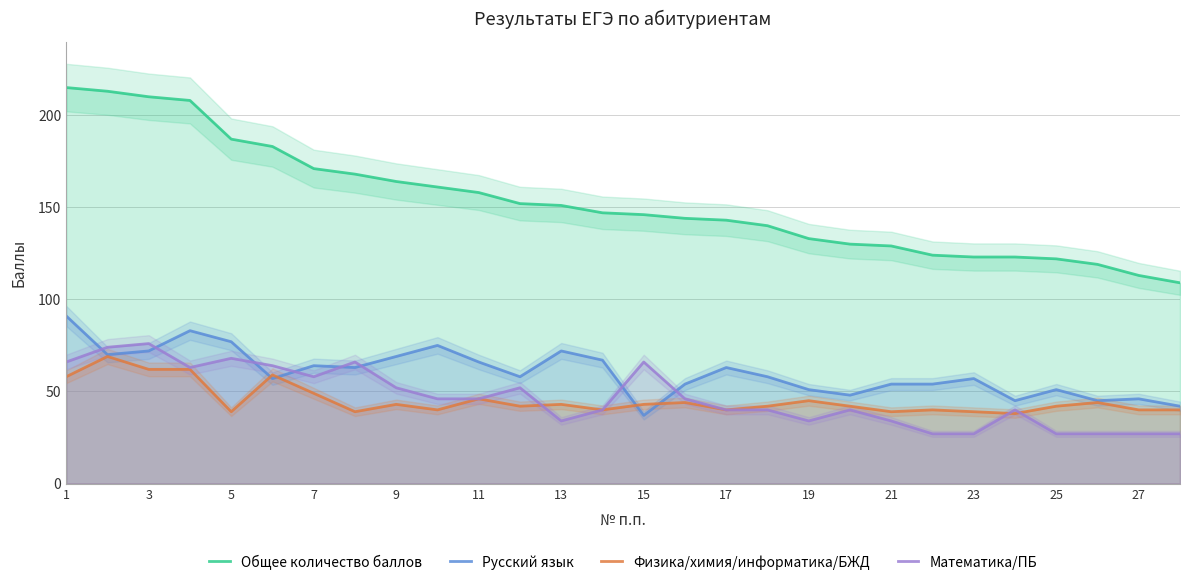

At how many categories does at least one series exceed 107?

28